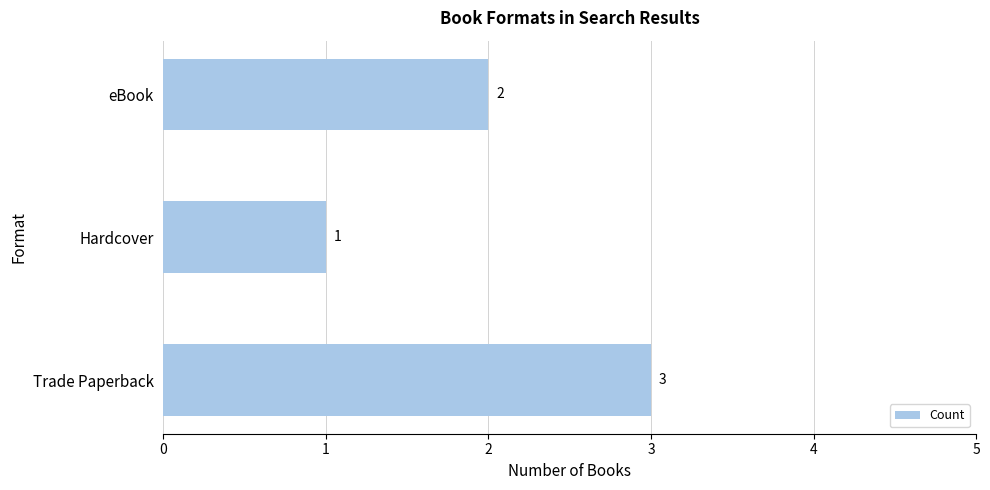

What is the approximate value at Trade Paperback?

3